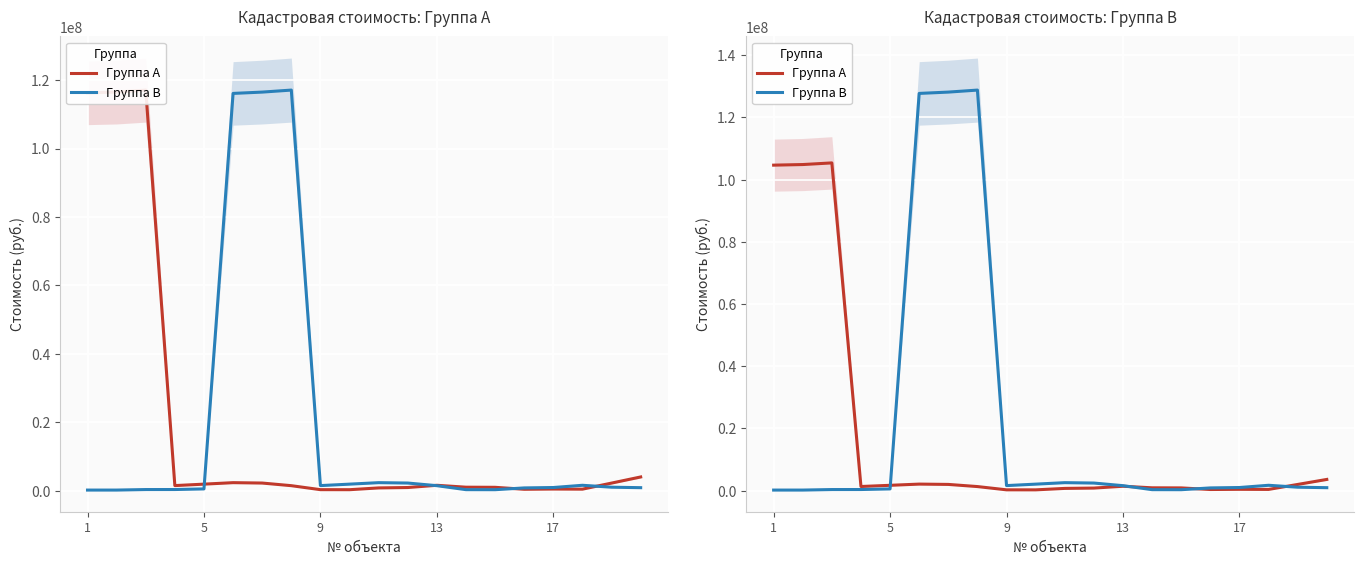

Between 5 and 15, which series saw the biggest shift?

Группа A